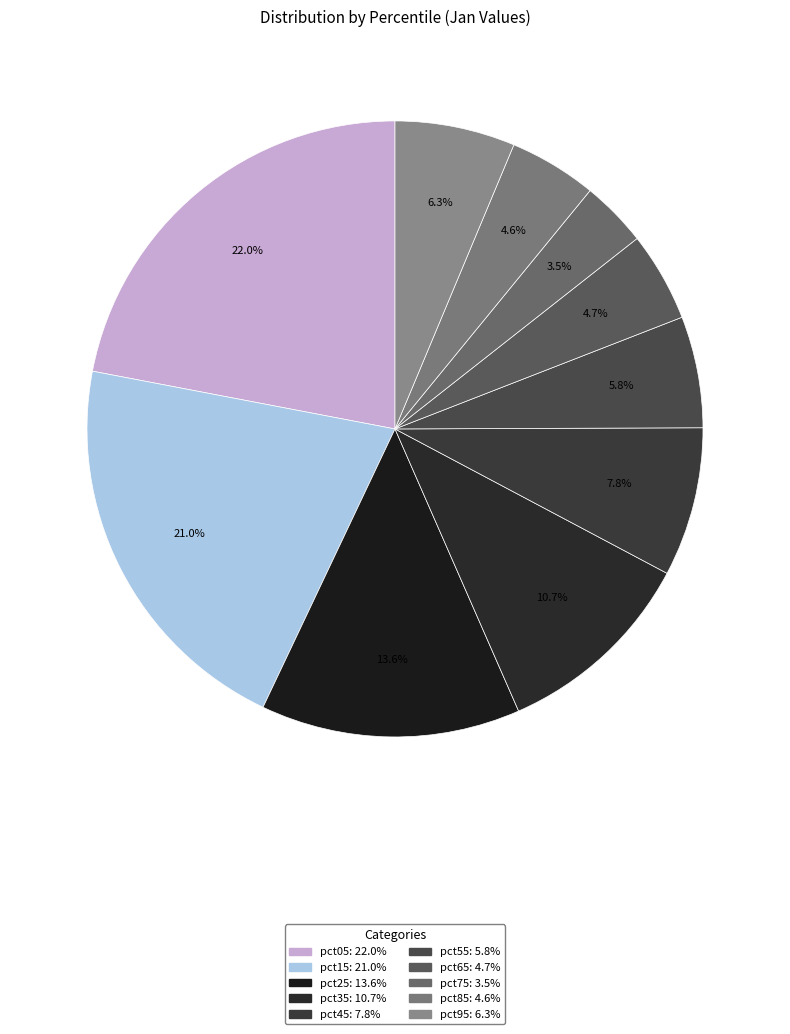

Which category has the biggest portion of the pie?

pct05